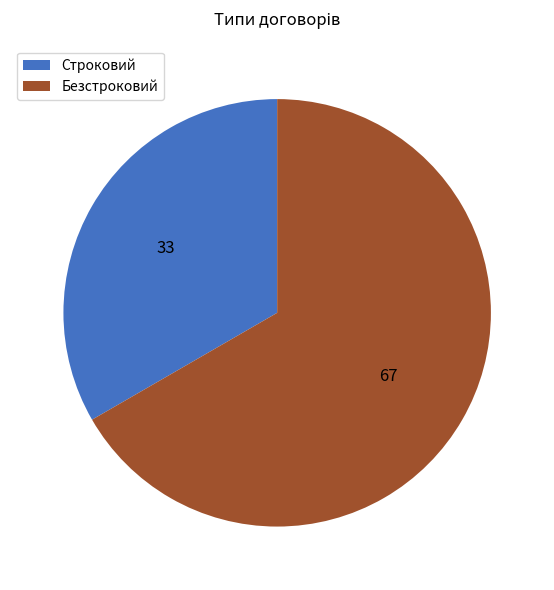

Does Безстроковий represent more than half of the total?

Yes